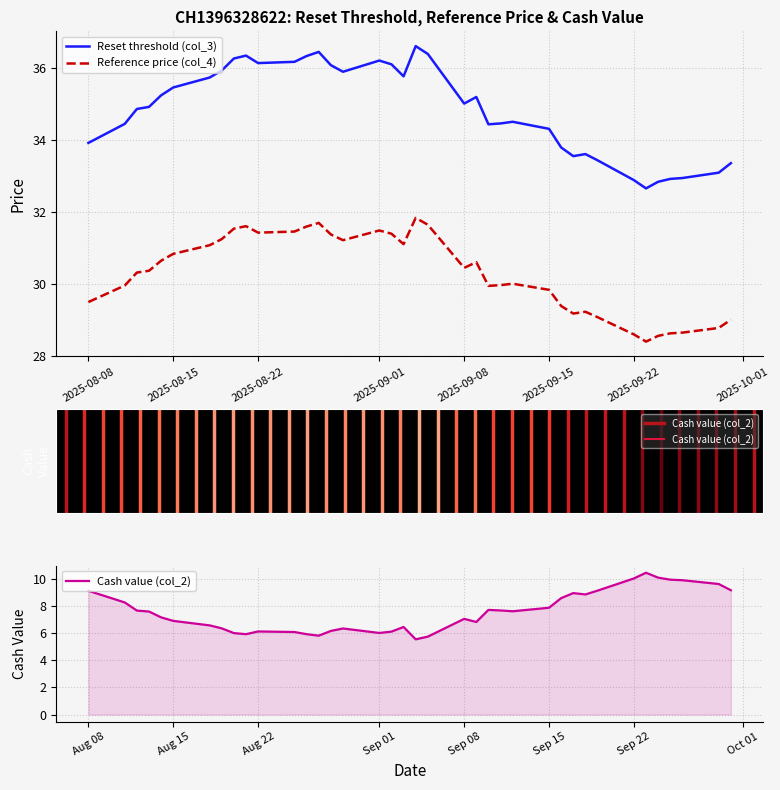

True or false: Reference price (col_4) and Reset threshold (col_3) cross at least once.

False